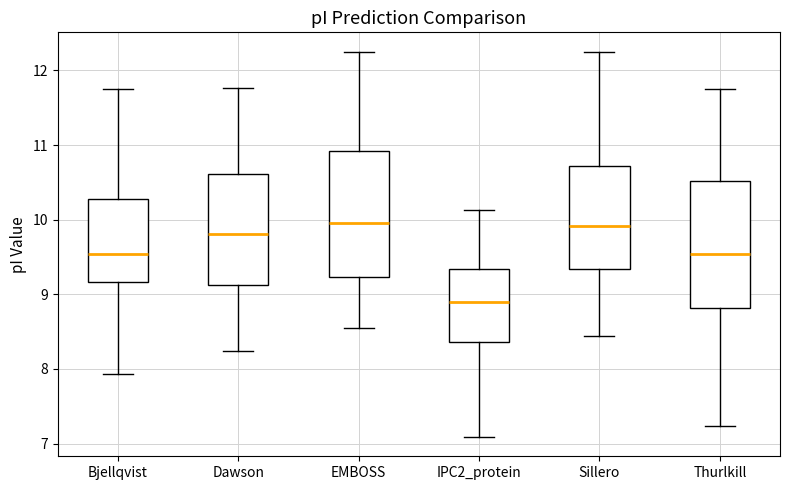

Where does the lower whisker of the box for Dawson end on the y-axis? The values are not printed on the chart, so give them approximately, as read against the axis.

8.2